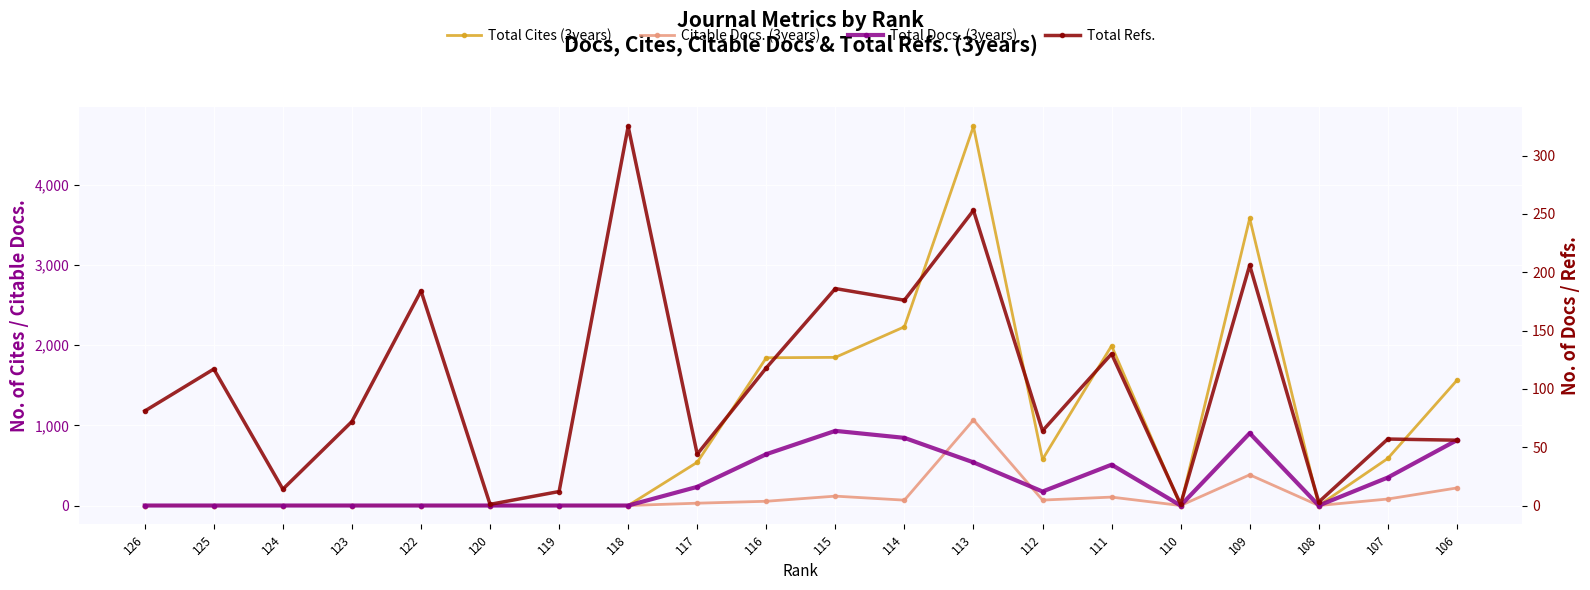

What is the difference between the second highest and minimum values in the Total Cites (3years) series?

3580